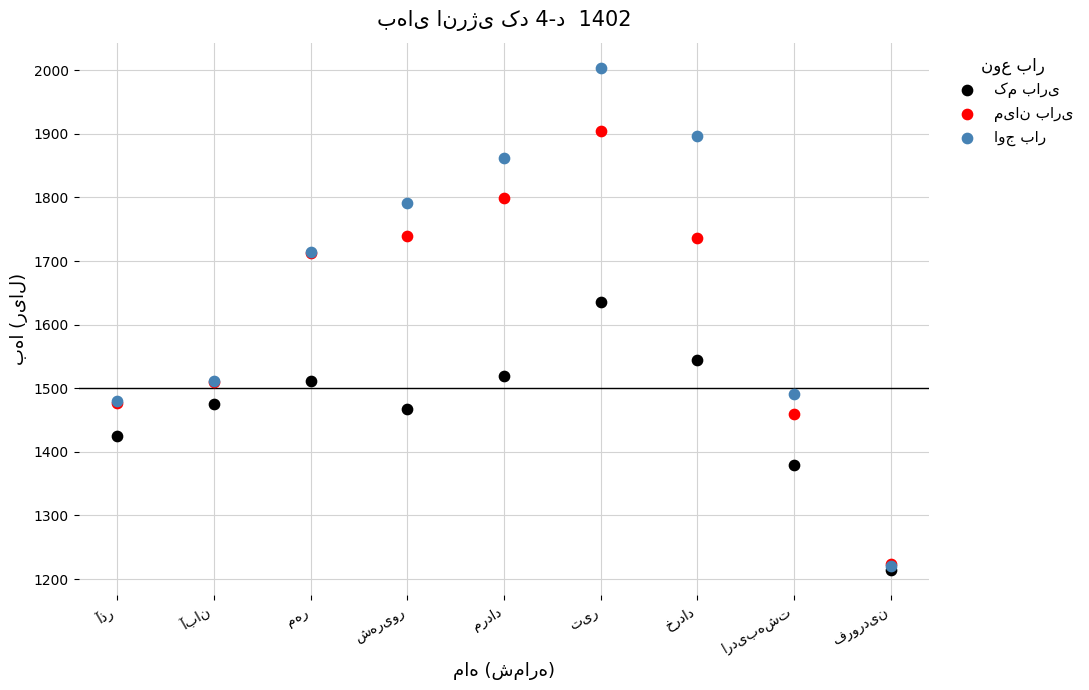

Across all series, what Y value is closest to 1608?

1636.3